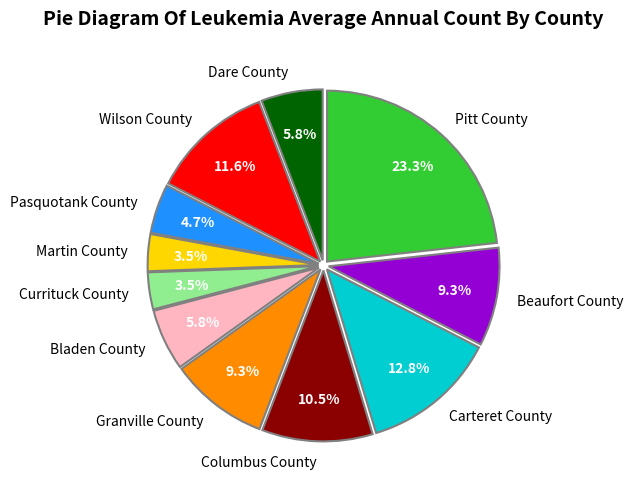

Does Columbus County represent more than half of the total?

No